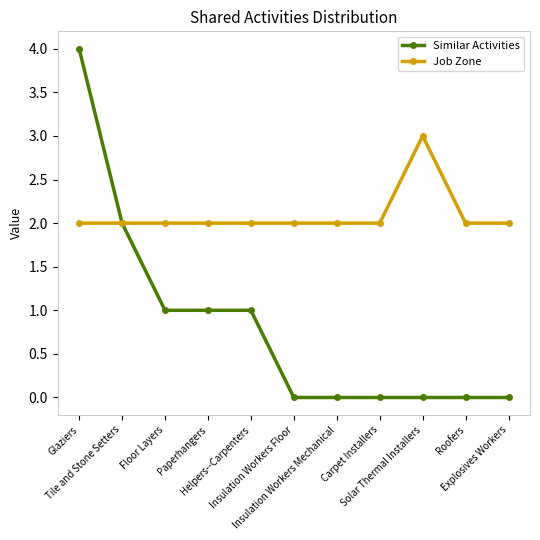

How many series are shown in this chart?

2